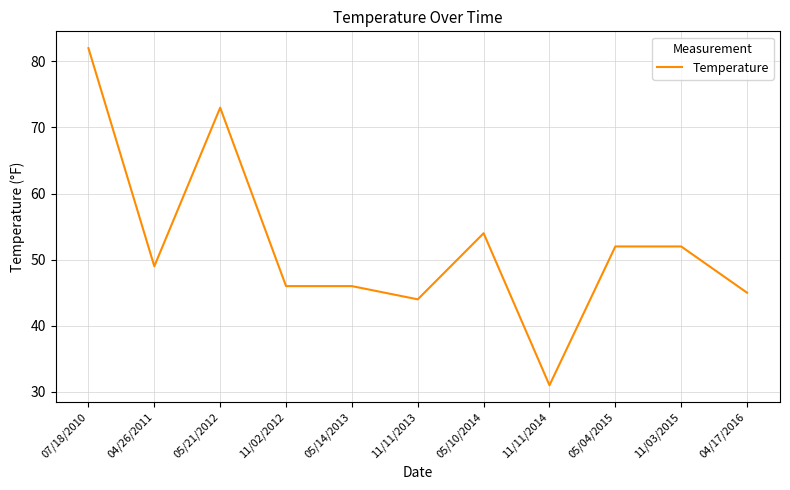

Where is the data nearest to the value 56?

05/10/2014